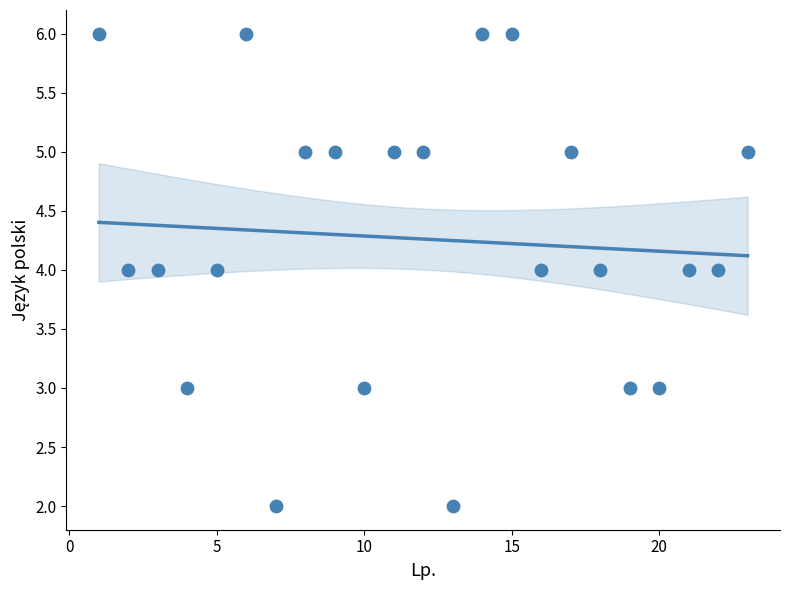

What is the range of Y values (max minus min)?

4